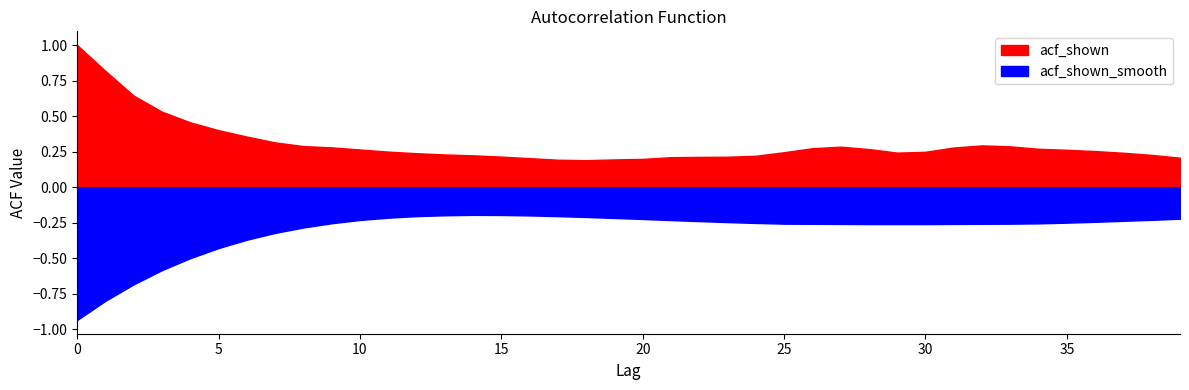

Reading left to right, transcribe all the data shown in this chart.

acf_shown: 0=1.0	1=0.8	2=0.6	3=0.5	4=0.5	5=0.4	6=0.4	7=0.3	8=0.3	9=0.3	10=0.3	11=0.2	12=0.2	13=0.2	14=0.2	15=0.2	16=0.2	17=0.2	18=0.2	19=0.2	20=0.2	21=0.2	22=0.2	23=0.2	24=0.2	25=0.2	26=0.3	27=0.3	28=0.3	29=0.2	30=0.2	31=0.3	32=0.3	33=0.3	34=0.3	35=0.3	36=0.3	37=0.2	38=0.2	39=0.2
acf_shown_smooth: 0=0.9	1=0.8	2=0.7	3=0.6	4=0.5	5=0.4	6=0.4	7=0.3	8=0.3	9=0.3	10=0.2	11=0.2	12=0.2	13=0.2	14=0.2	15=0.2	16=0.2	17=0.2	18=0.2	19=0.2	20=0.2	21=0.2	22=0.2	23=0.2	24=0.3	25=0.3	26=0.3	27=0.3	28=0.3	29=0.3	30=0.3	31=0.3	32=0.3	33=0.3	34=0.3	35=0.2	36=0.2	37=0.2	38=0.2	39=0.2